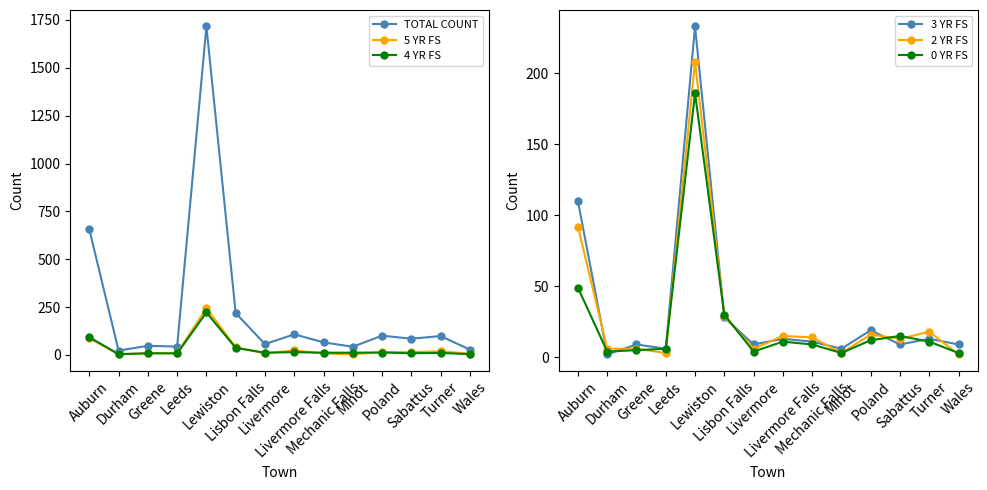

What is the average value of the 0 YR FS series?

25